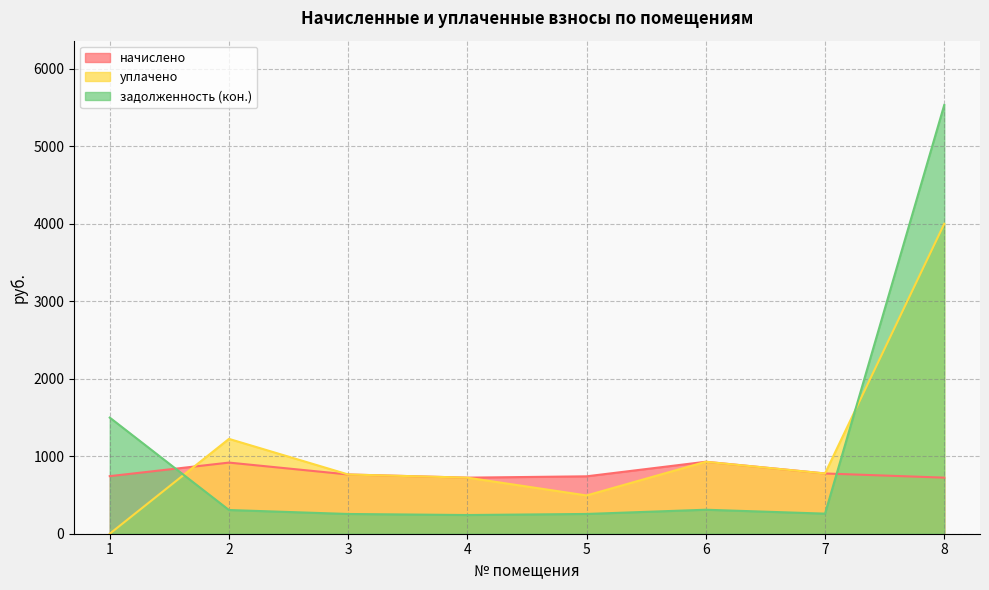

True or false: задолженность (кон.) and уплачено intersect in this chart.

True